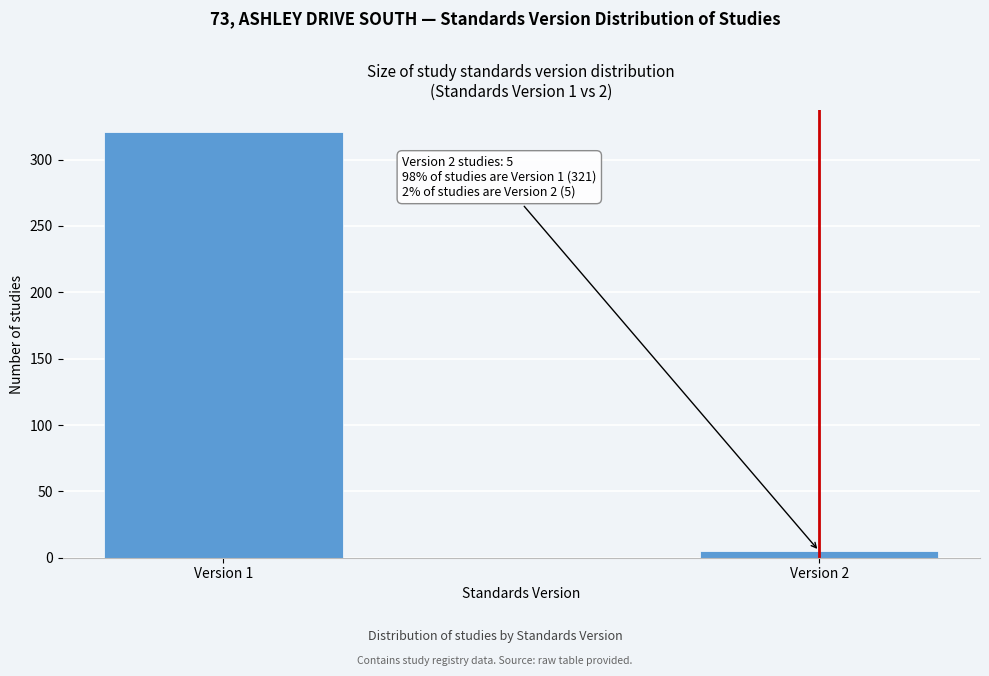

Reading right to left, list all the values displayed in this chart.

5	321